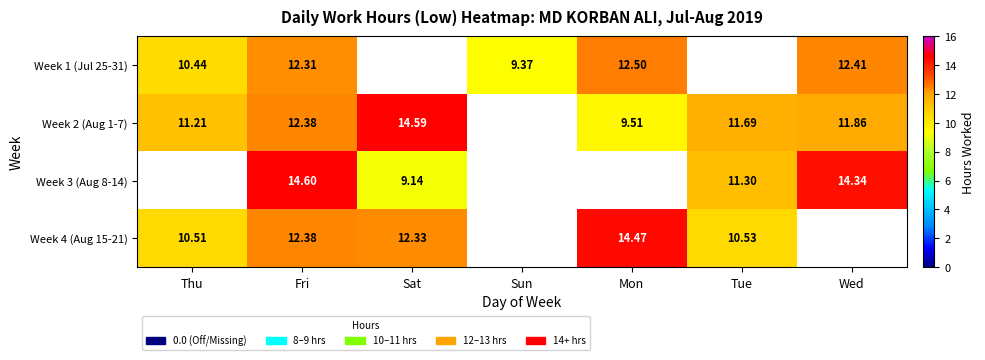

Is it true that Week 1 (Jul 25-31) equals 12.3 at Fri?

True